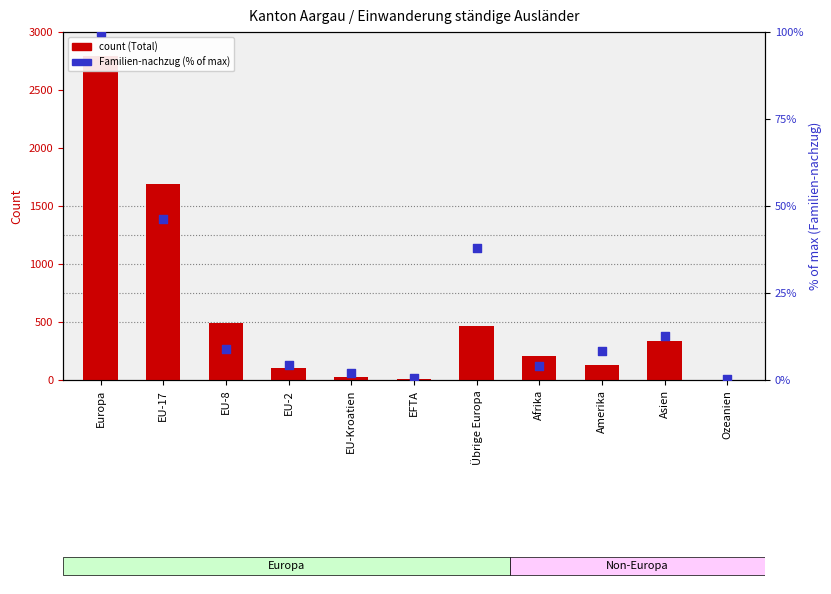

At how many categories does at least one series exceed 1972?

1